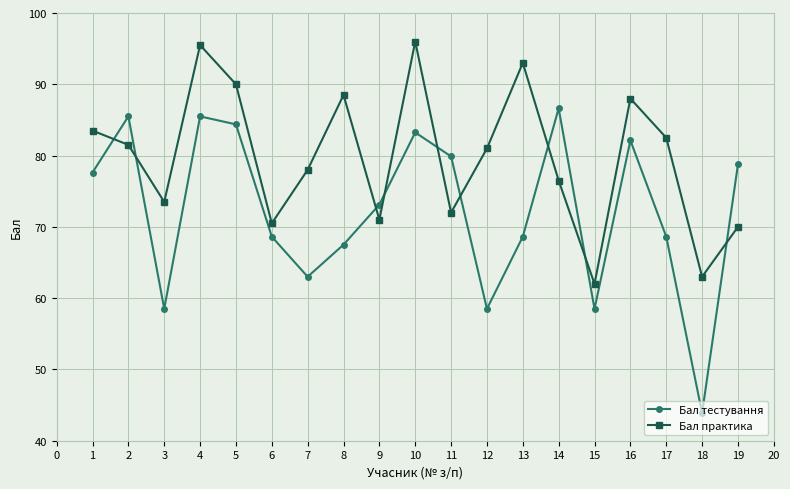

Does the chart have visible grid lines?

Yes